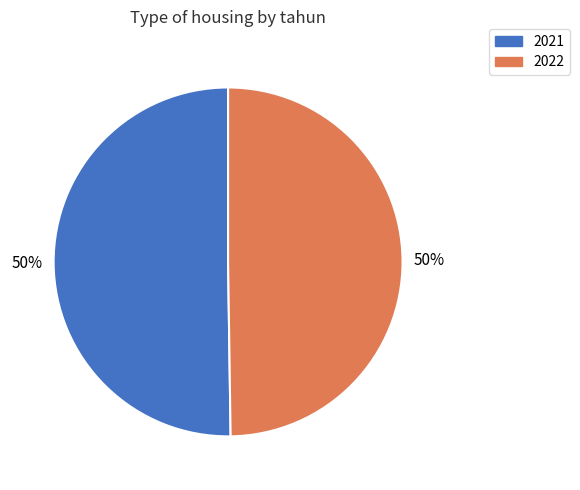

Do 2021 and 2022 together represent more than half of the pie?

Yes